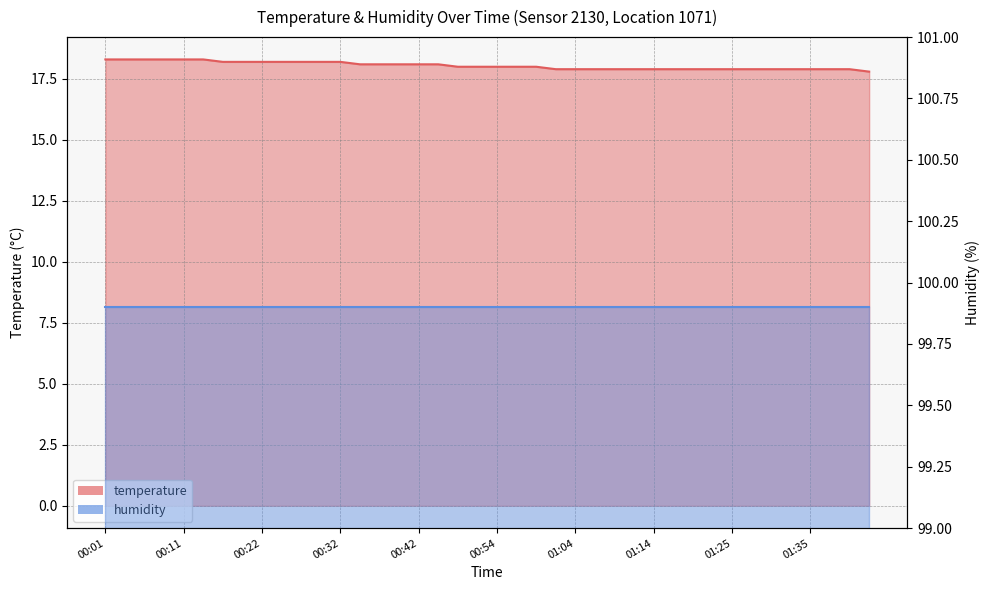

What is the average value?

18.0